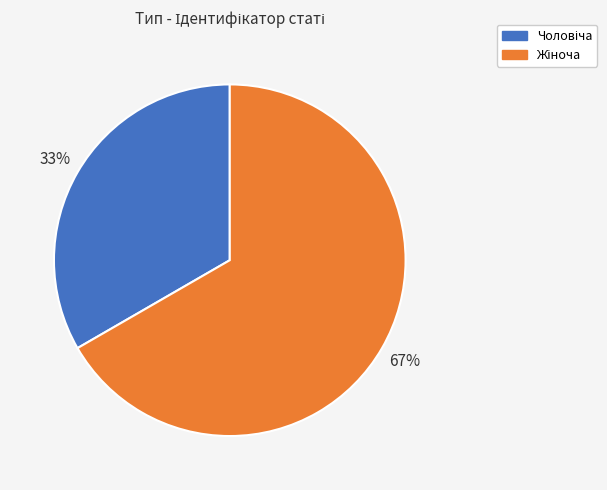

To the nearest percent, what is the average slice percentage?

50%